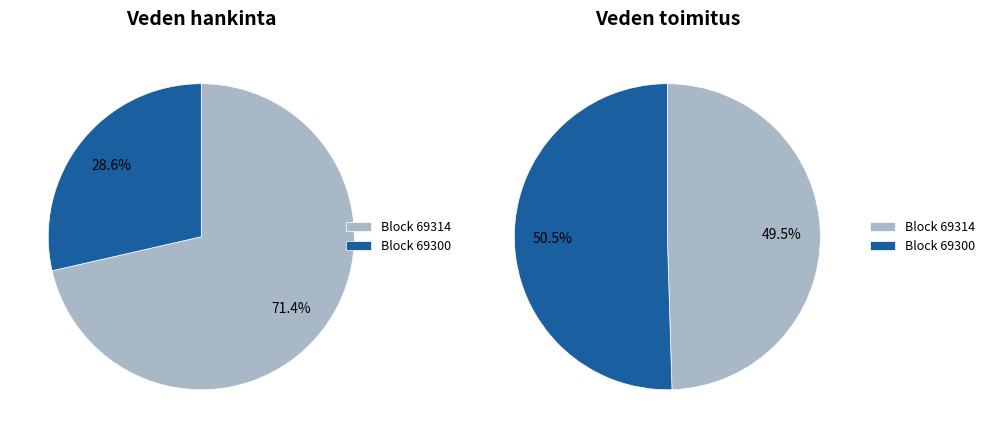

What percentage is NOT represented by 69300?

71.4%